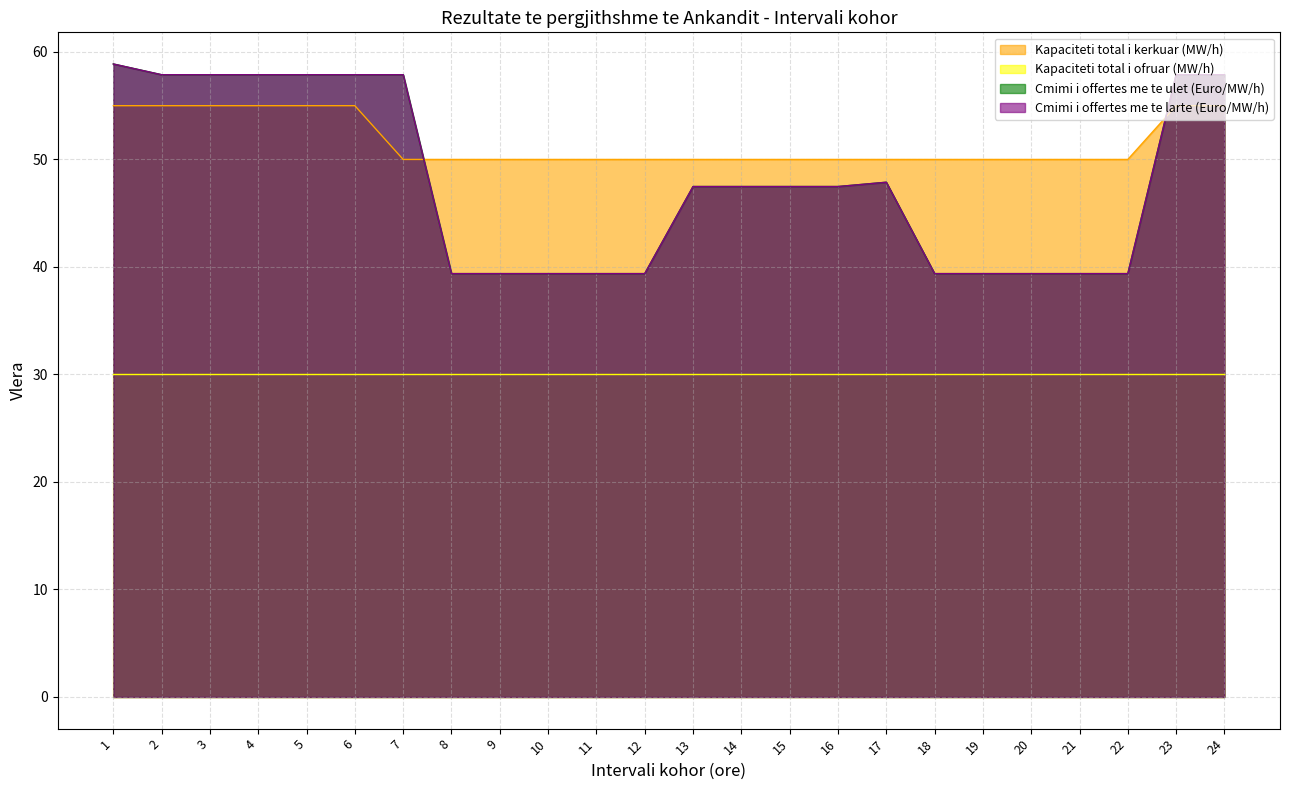

What value does the Cmimi i offertes me te ulet (Euro/MW/h) series have at 19?

39.4